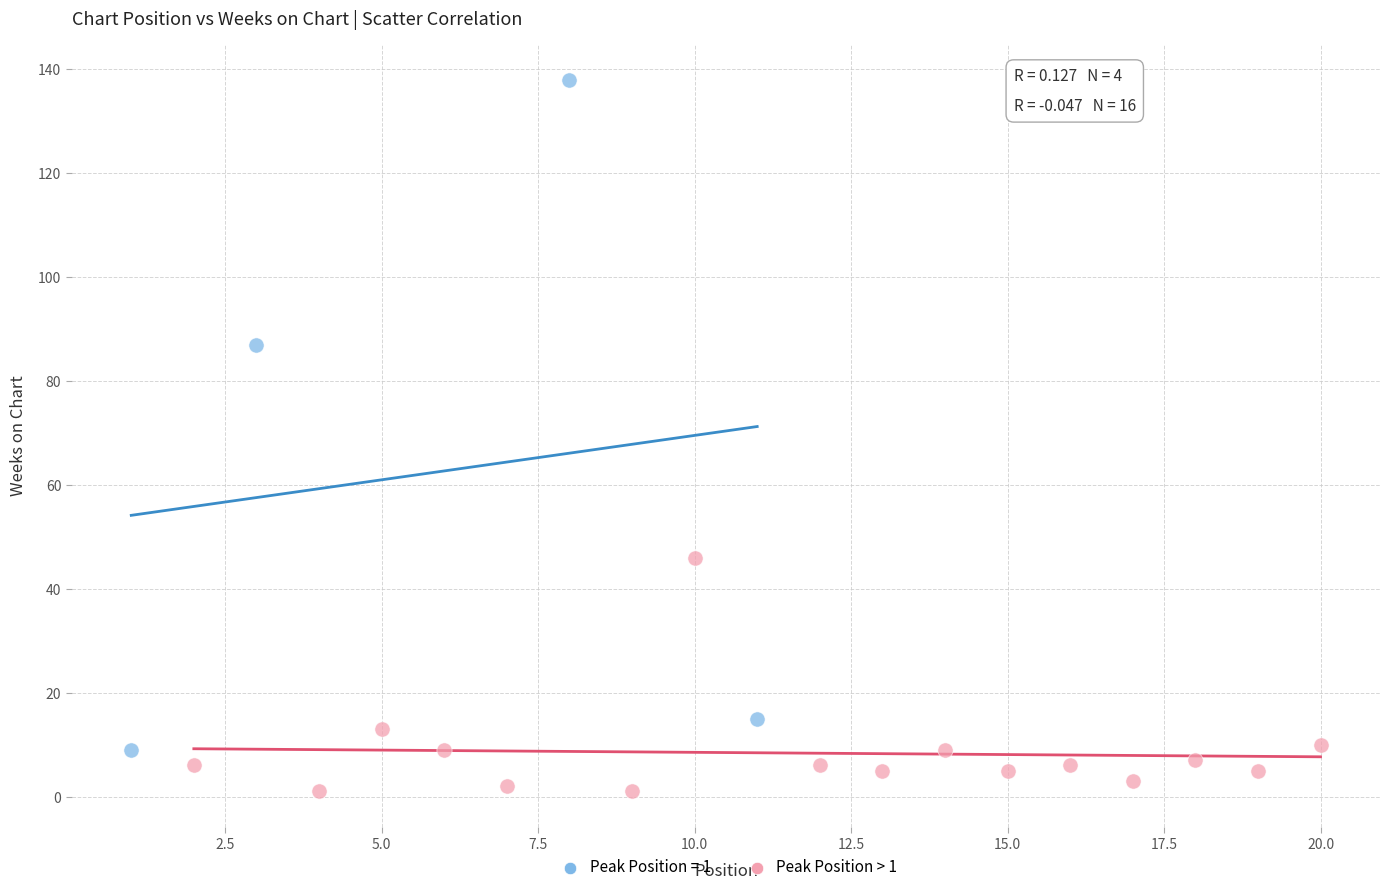

Which series has the widest spread of Y values?

Peak Position = 1